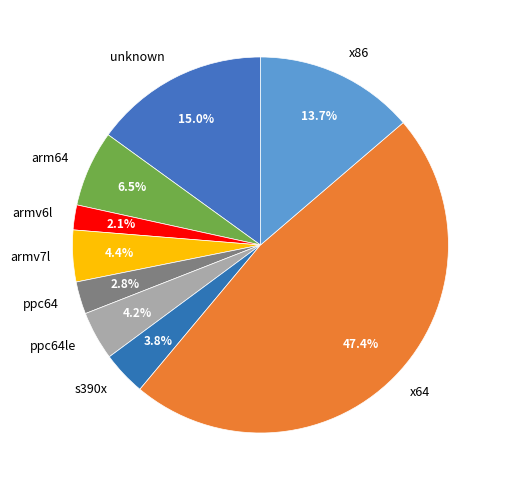

Combined, do arm64 and unknown account for over 50%?

No